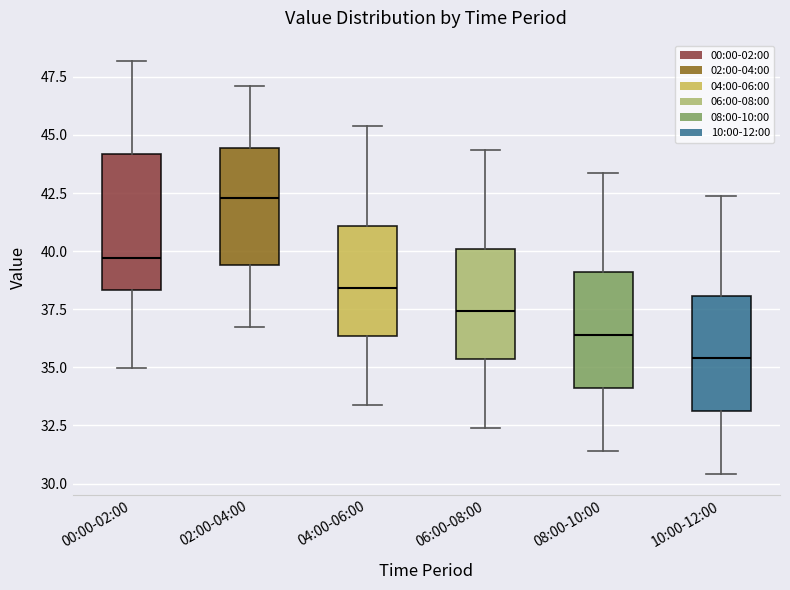

Reading left to right, transcribe this box plot: for each box, give where its median line is, the range the box spans, and where its two whiskers end, as read against the y-axis. The values are not printed on the chart, so give them approximately, as read against the axis.

00:00-02:00: median 39.5, box 38.5 to 44.0, whiskers 35.0 to 48.0
02:00-04:00: median 42.5, box 39.5 to 44.5, whiskers 36.5 to 47.0
04:00-06:00: median 38.5, box 36.5 to 41.0, whiskers 33.5 to 45.5
06:00-08:00: median 37.5, box 35.5 to 40.0, whiskers 32.5 to 44.5
08:00-10:00: median 36.5, box 34.0 to 39.0, whiskers 31.5 to 43.5
10:00-12:00: median 35.5, box 33.0 to 38.0, whiskers 30.5 to 42.5